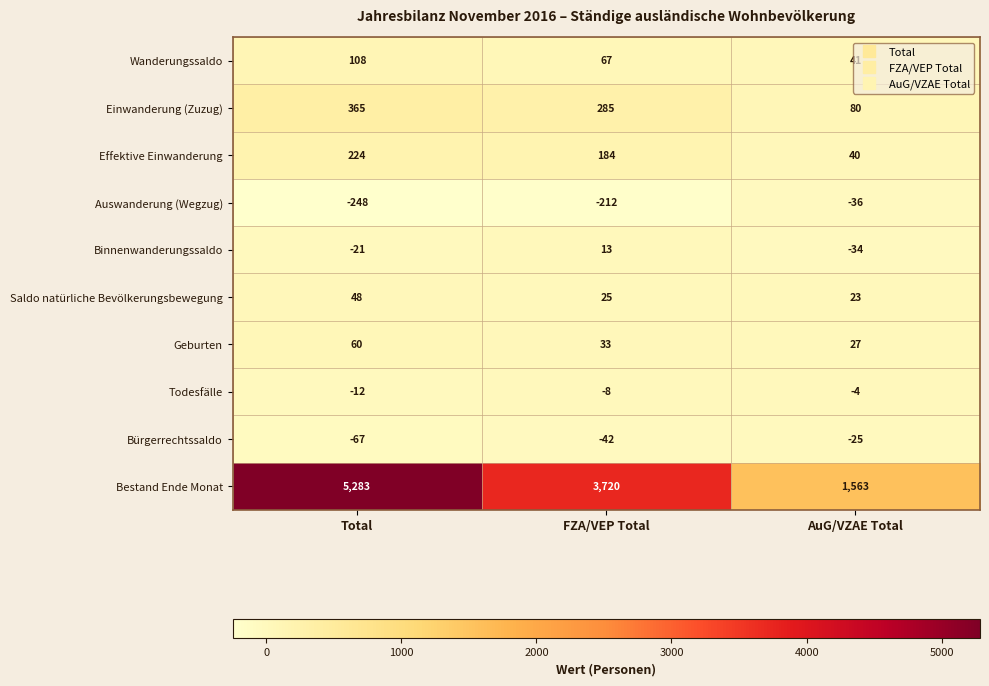

At which category does the chart reach its peak across all series?

Total